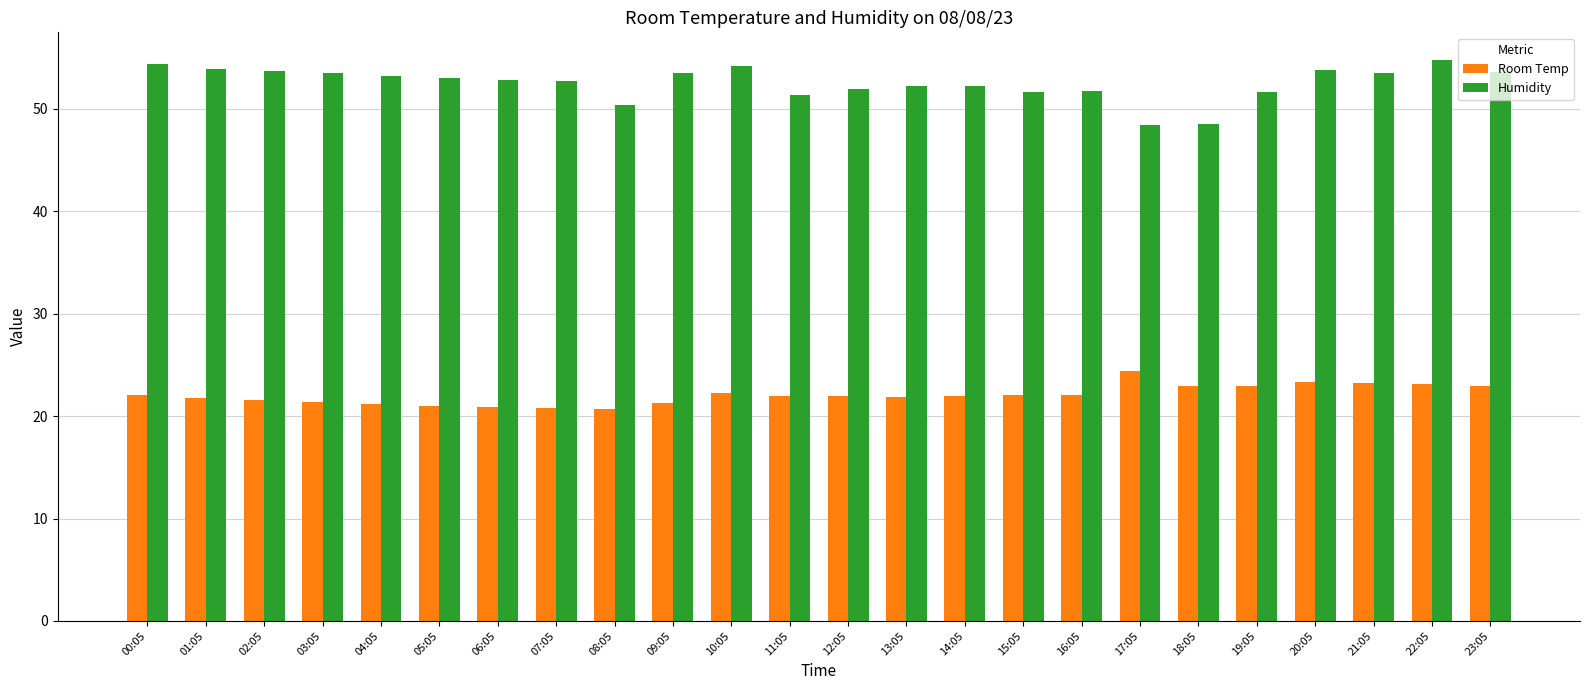

At 13:05, list the series in order from smallest to largest.

Room Temp, Humidity